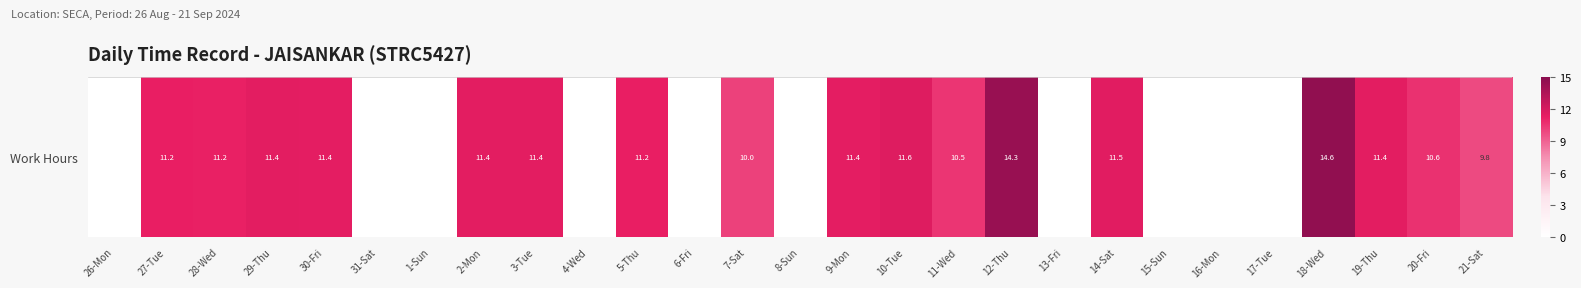

Rank the categories by value from highest to lowest.

18-Wed, 12-Thu, 10-Tue, 14-Sat, 29-Thu, 2-Mon, 3-Tue, 19-Thu, 30-Fri, 9-Mon, 27-Tue, 5-Thu, 28-Wed, 20-Fri, 11-Wed, 7-Sat, 21-Sat, 26-Mon, 31-Sat, 1-Sun, 4-Wed, 6-Fri, 8-Sun, 13-Fri, 15-Sun, 16-Mon, 17-Tue